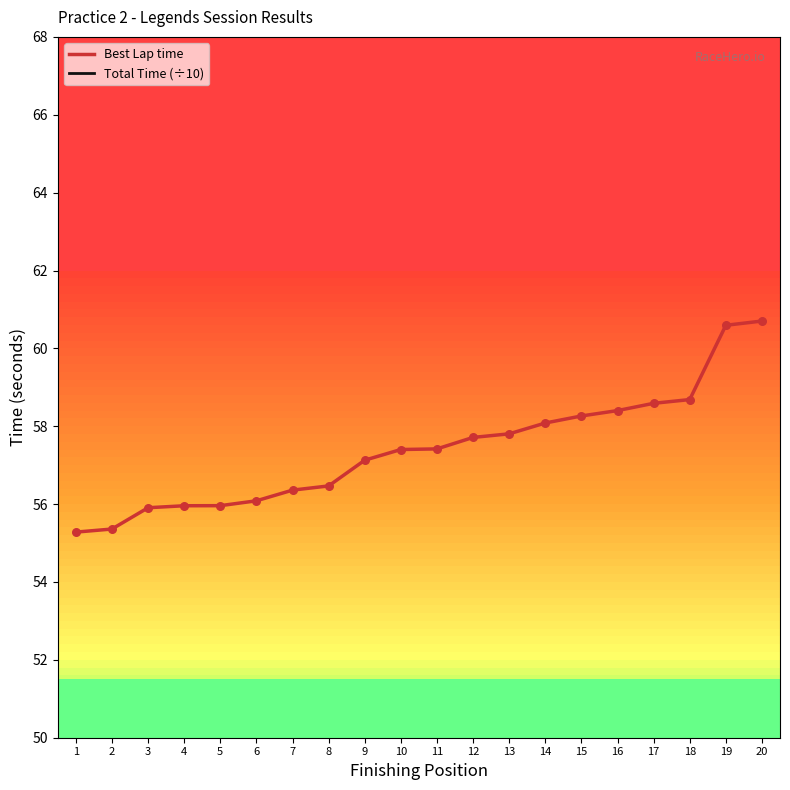

At how many categories does at least one series exceed 57?

12